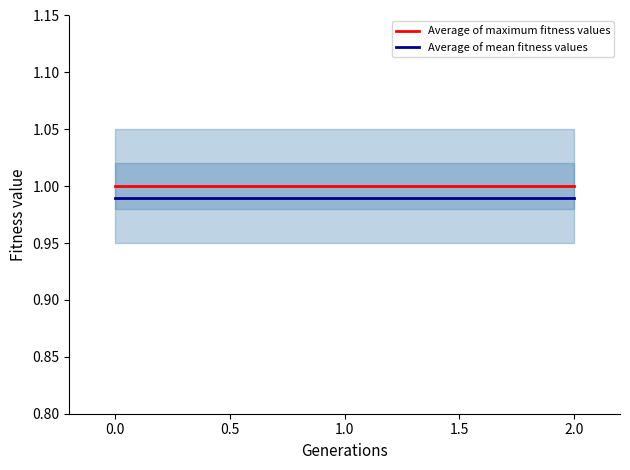

How many lines are shown in the chart?

2